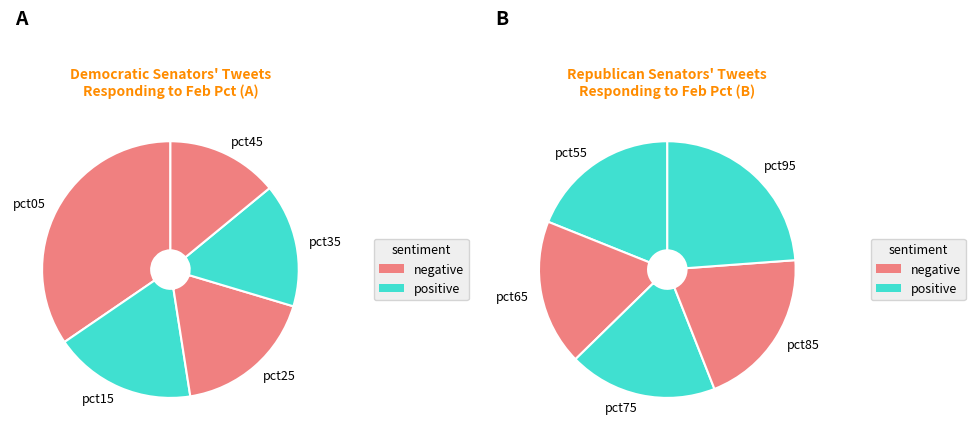

Combined, what portion of the pie is pct25 and pct55?

18.3%